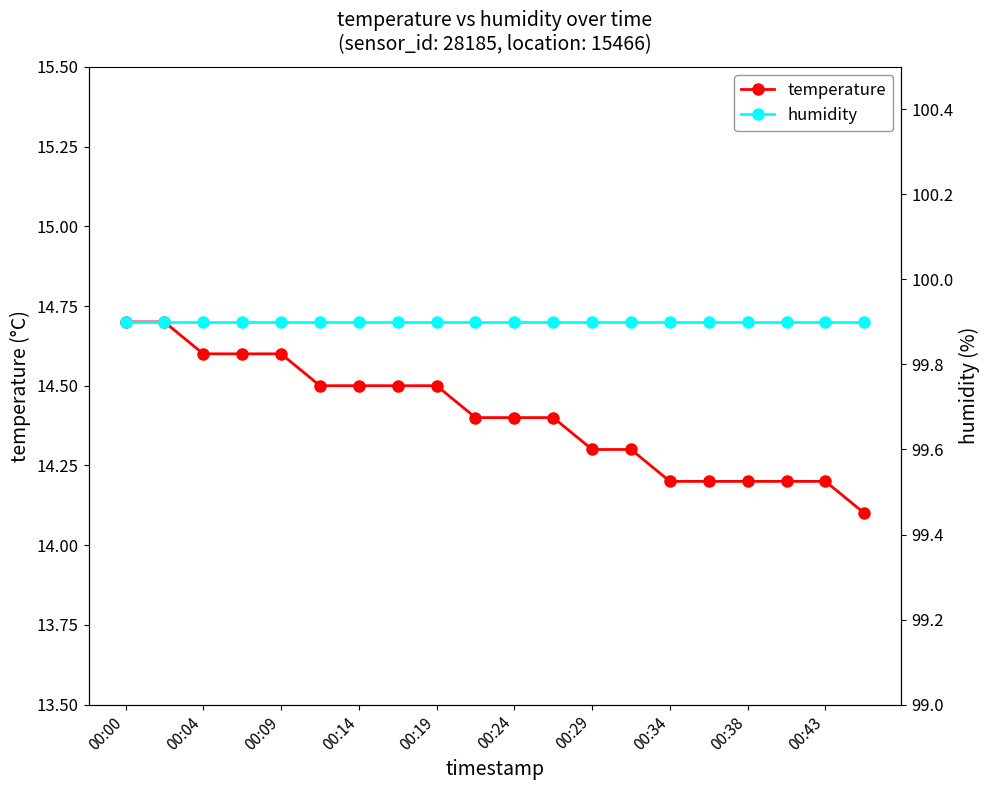

At which category is the sum across all series the highest?

00:00